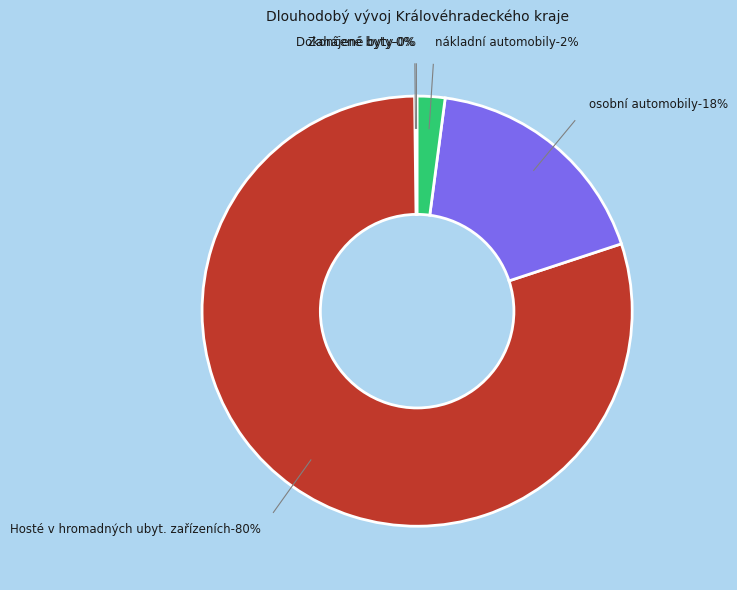

Which has a higher value, nákladní automobily or Dokončené byty?

nákladní automobily